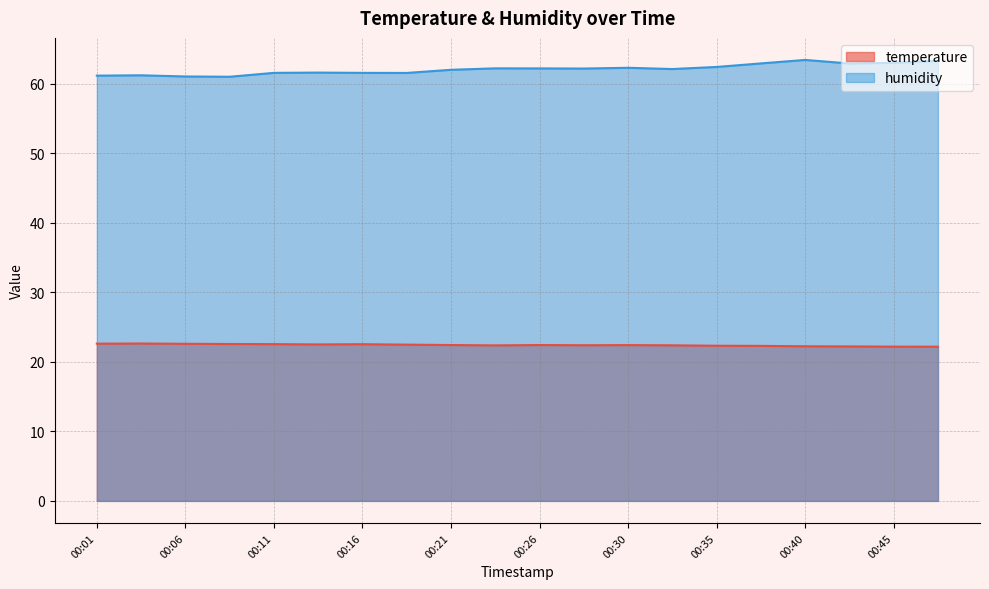

True or false: humidity and temperature cross at least once.

False